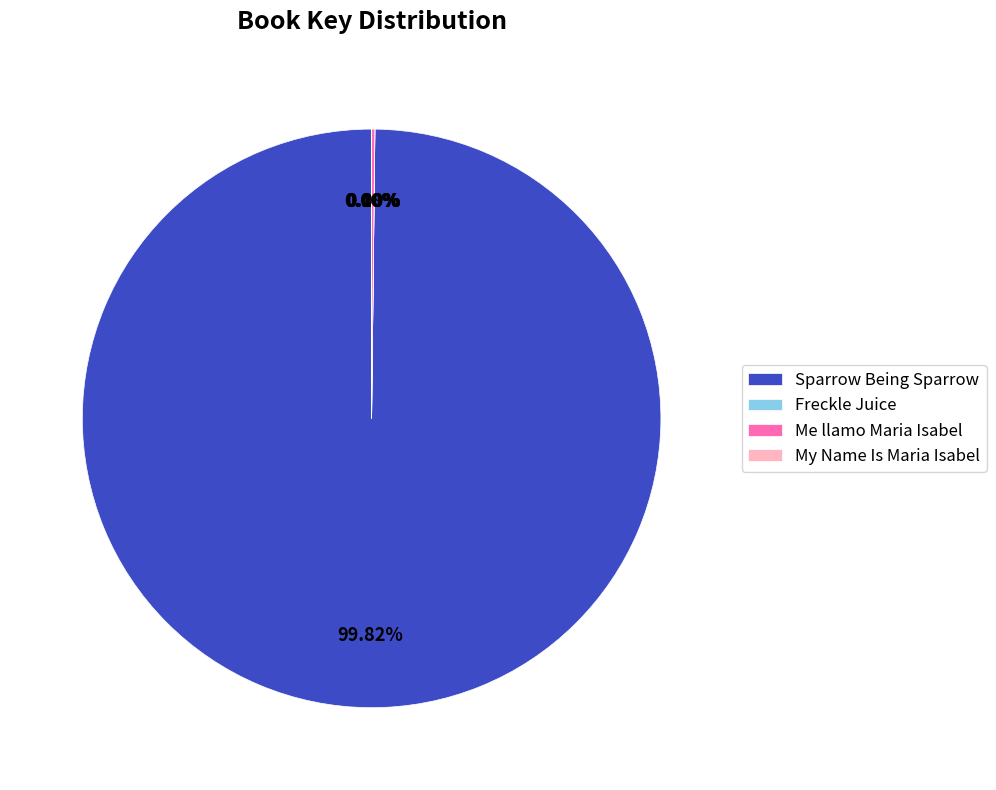

What is the largest slice in the pie chart?

Sparrow Being Sparrow